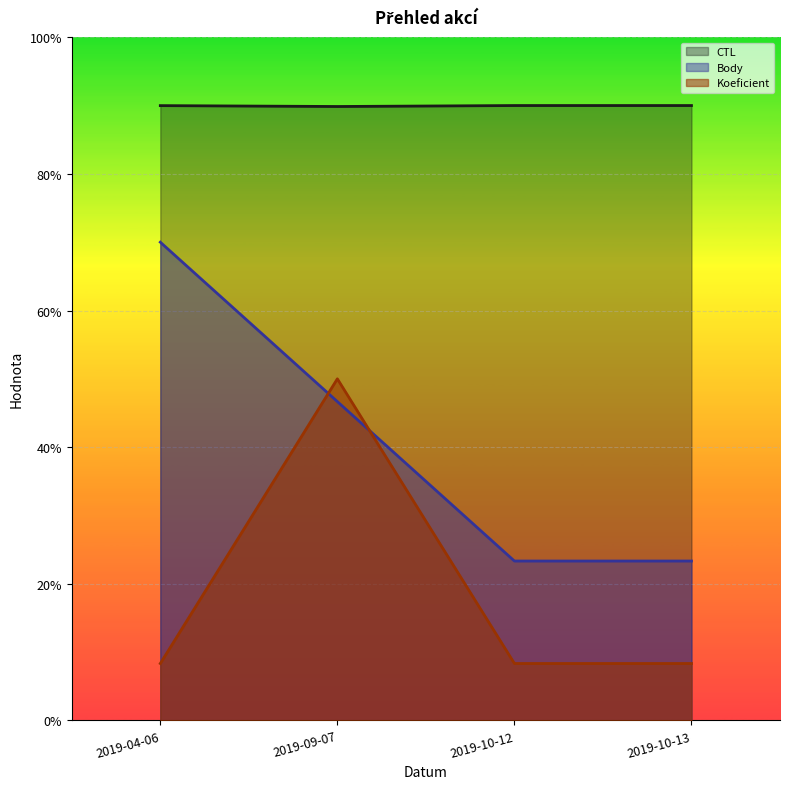

What is the label of the 1st point from the left?

2019-04-06